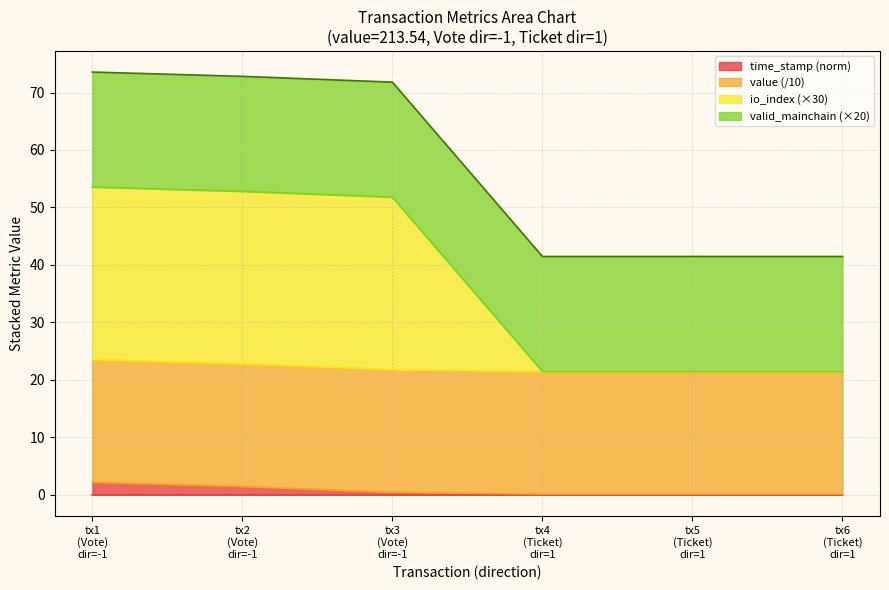

What is the maximum value for time_stamp (norm)?

2.2